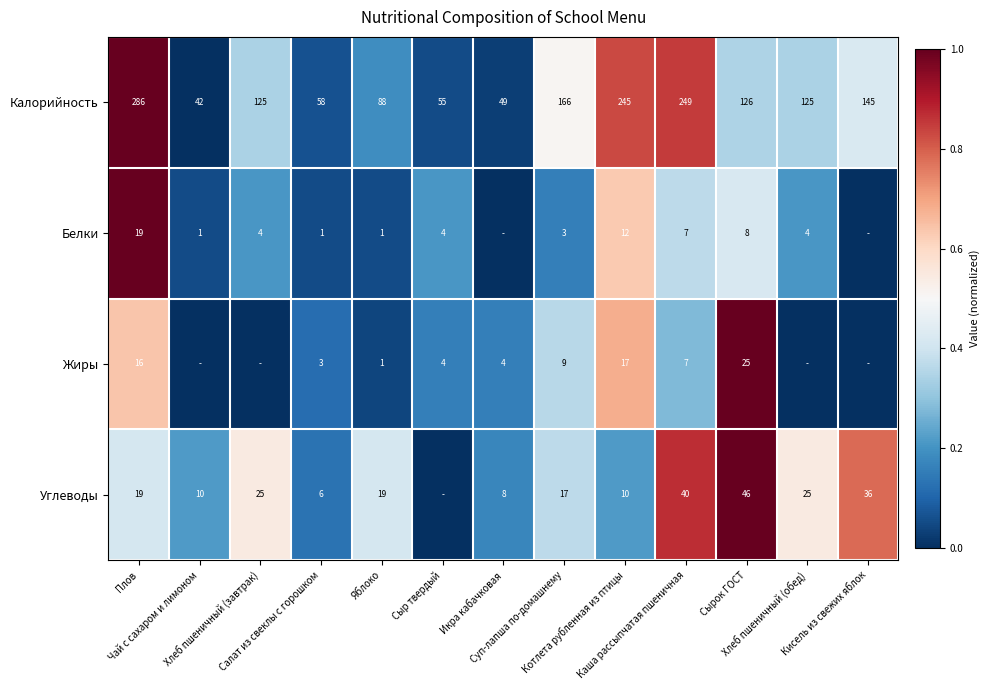

What is the spread (max minus min) of values at Кисель из свежих яблок?

0.8